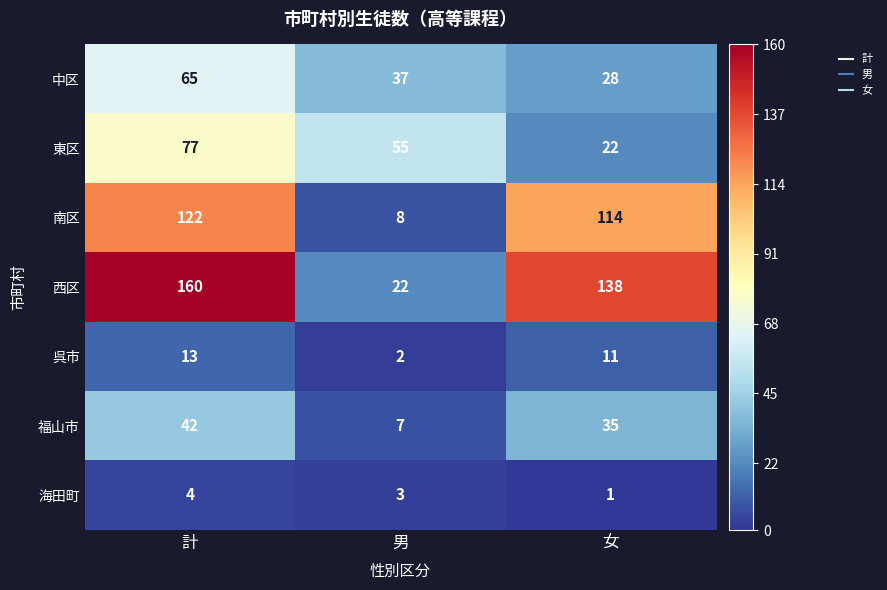

How many data points does each series have?

3